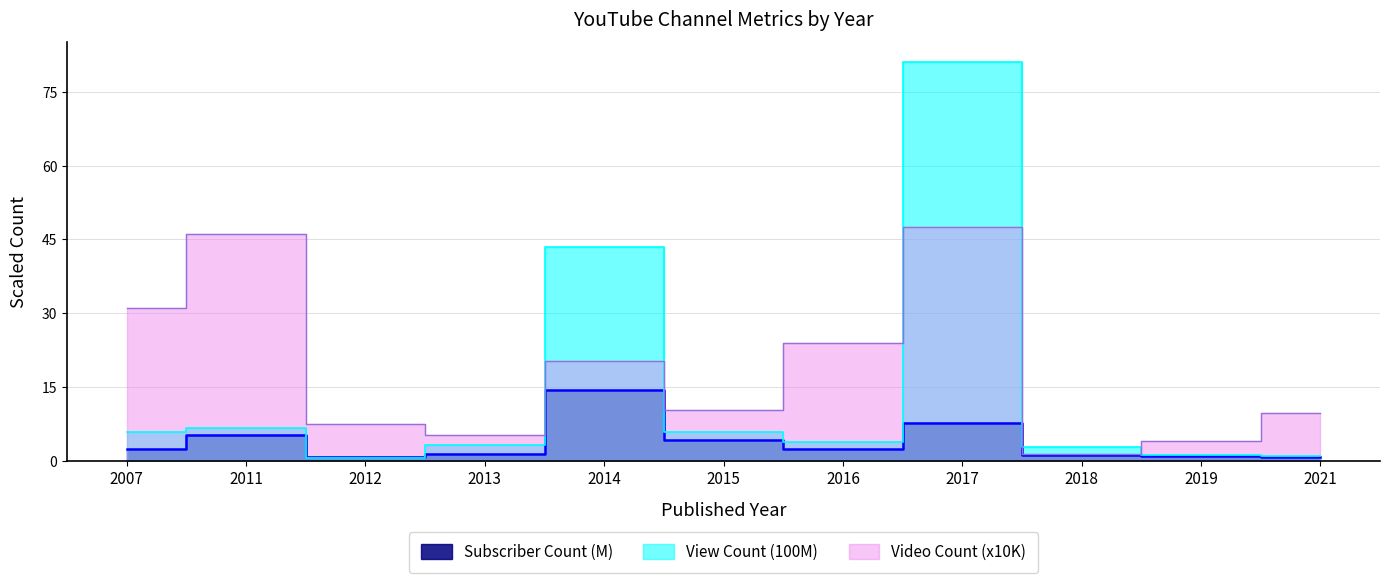

What is the average value of the Subscriber Count series?

3.8